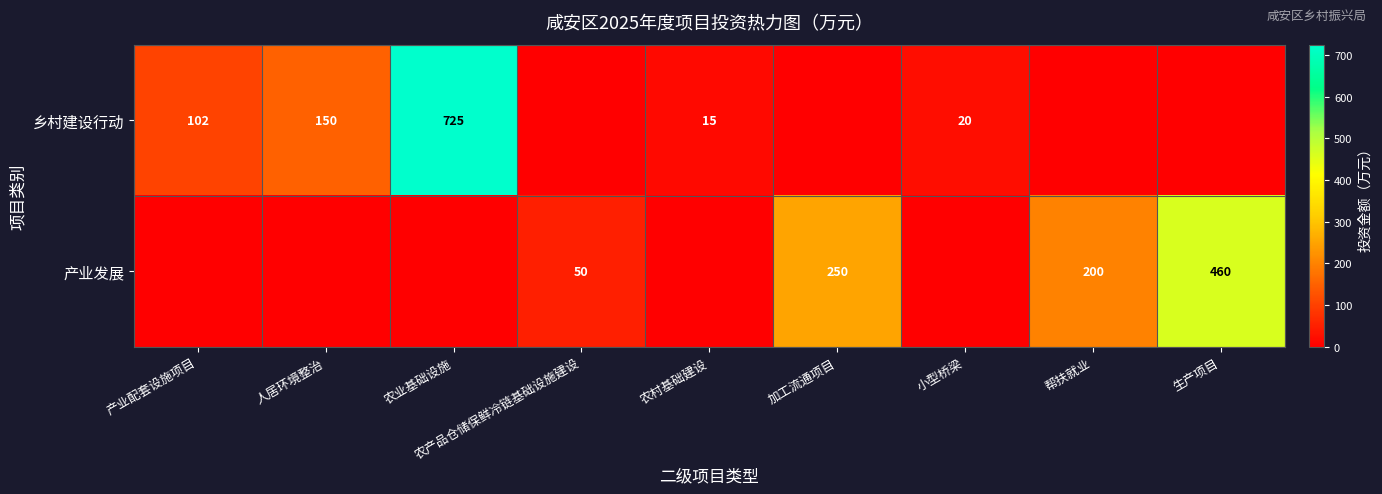

What is the greatest value displayed?

725.0